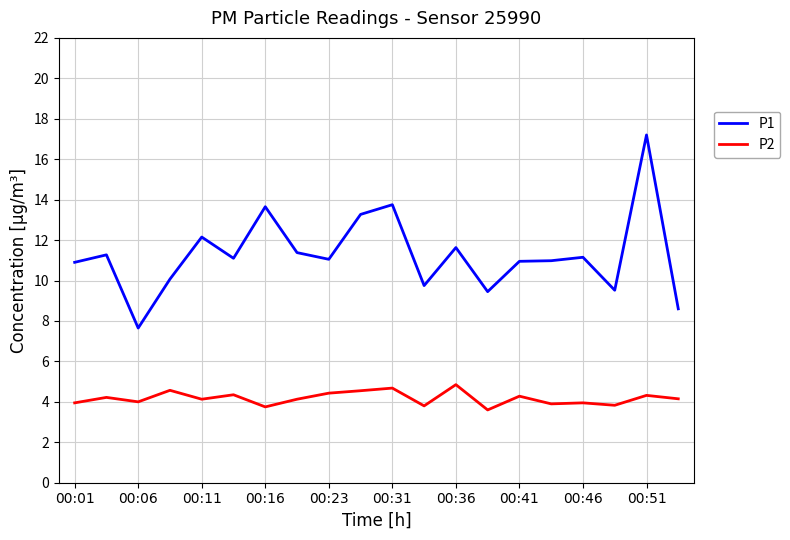

What is the average value of the P1 series?

11.3